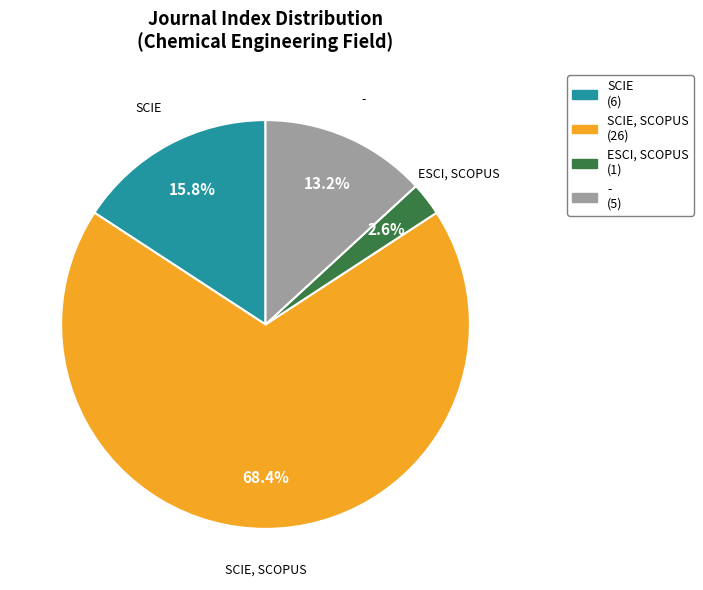

Rank the categories by value from highest to lowest.

SCIE, SCOPUS, SCIE, -, ESCI, SCOPUS